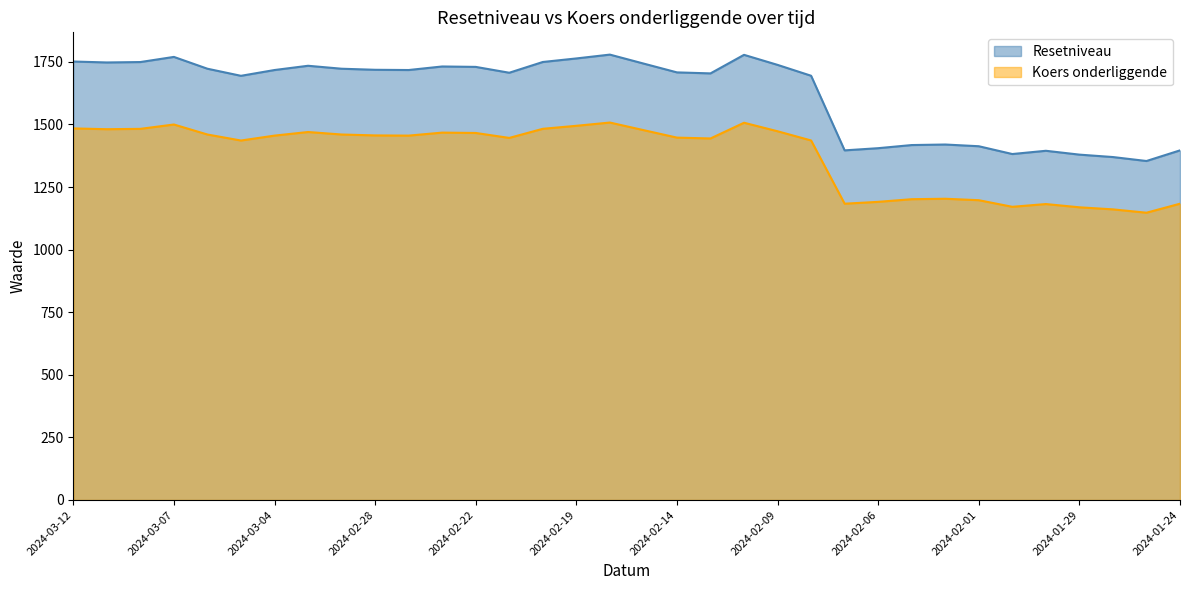

Reading left to right, extract all data points from this chart.

Resetniveau: 2024-03-12=1751.6	2024-03-11=1747.8	2024-03-08=1749.5	2024-03-07=1770.0	2024-03-06=1722.8	2024-03-05=1694.5	2024-03-04=1717.6	2024-03-01=1734.6	2024-02-29=1722.8	2024-02-28=1718.6	2024-02-27=1717.6	2024-02-23=1731.8	2024-02-22=1730.1	2024-02-21=1706.8	2024-02-20=1749.7	2024-02-19=1763.9	2024-02-16=1779.2	2024-02-15=1743.6	2024-02-14=1708.2	2024-02-13=1704.2	2024-02-12=1778.3	2024-02-09=1738.1	2024-02-08=1694.7	2024-02-07=1396.6	2024-02-06=1405.4	2024-02-05=1417.9	2024-02-02=1420.0	2024-02-01=1413.2	2024-01-31=1382.0	2024-01-30=1395.0	2024-01-29=1379.7	2024-01-26=1370.0	2024-01-25=1354.2	2024-01-24=1396.6
Koers onderliggende: 2024-03-12=1484.4	2024-03-11=1481.2	2024-03-08=1482.6	2024-03-07=1500.0	2024-03-06=1460.0	2024-03-05=1436.0	2024-03-04=1455.6	2024-03-01=1470.0	2024-02-29=1460.0	2024-02-28=1456.4	2024-02-27=1455.6	2024-02-23=1467.6	2024-02-22=1466.2	2024-02-21=1446.4	2024-02-20=1482.8	2024-02-19=1494.8	2024-02-16=1507.8	2024-02-15=1477.6	2024-02-14=1447.6	2024-02-13=1444.2	2024-02-12=1507.0	2024-02-09=1473.0	2024-02-08=1436.2	2024-02-07=1183.6	2024-02-06=1191.0	2024-02-05=1201.6	2024-02-02=1203.4	2024-02-01=1197.6	2024-01-31=1171.2	2024-01-30=1182.2	2024-01-29=1169.2	2024-01-26=1161.0	2024-01-25=1147.6	2024-01-24=1183.6